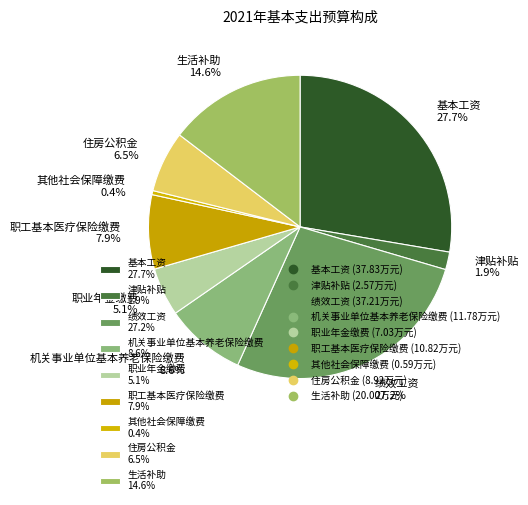

True or false: 住房公积金 accounts for 1% of the total.

False